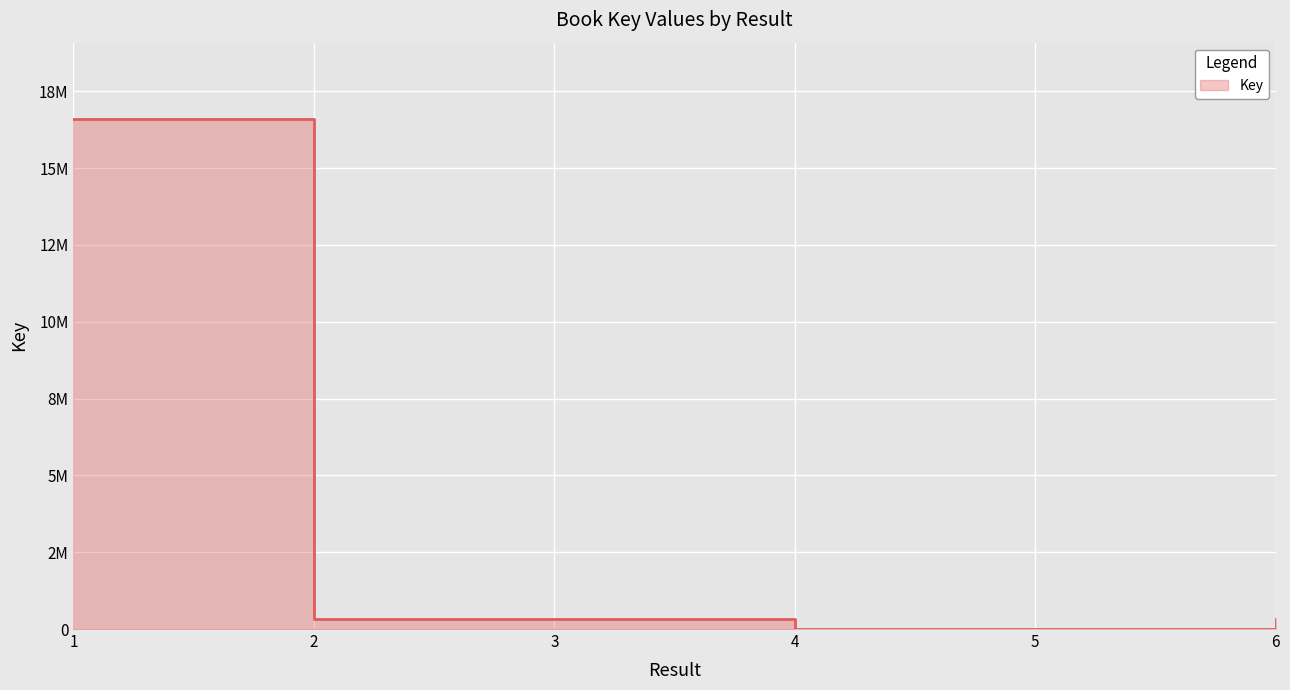

Which category has the highest value across all series?

1